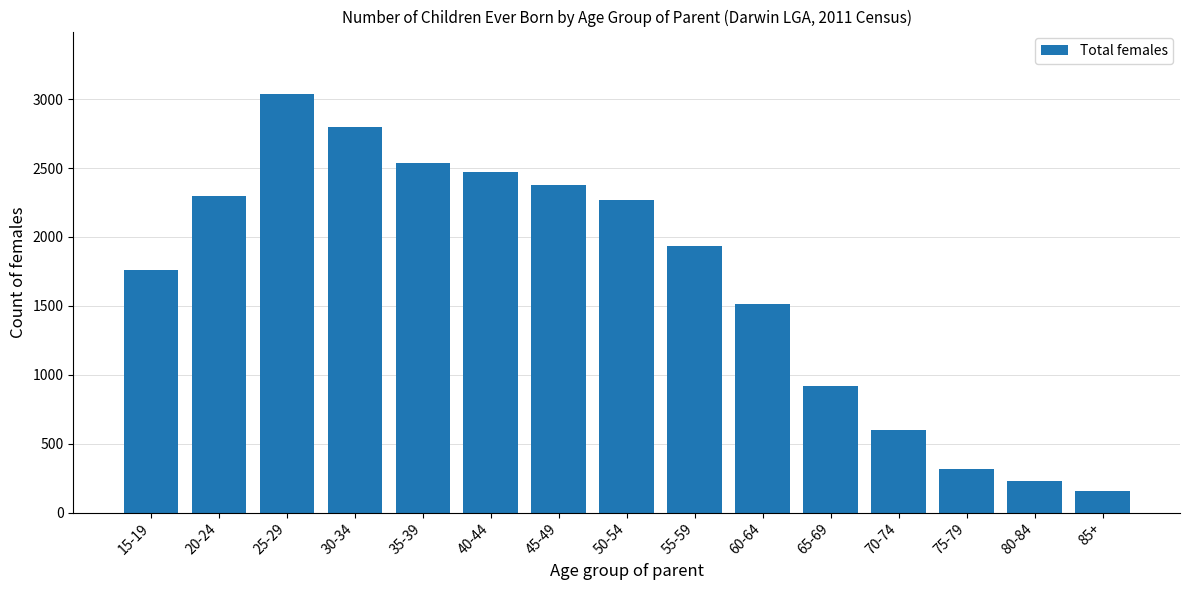

What is the change in value from 15-19 to 80-84?

-1531